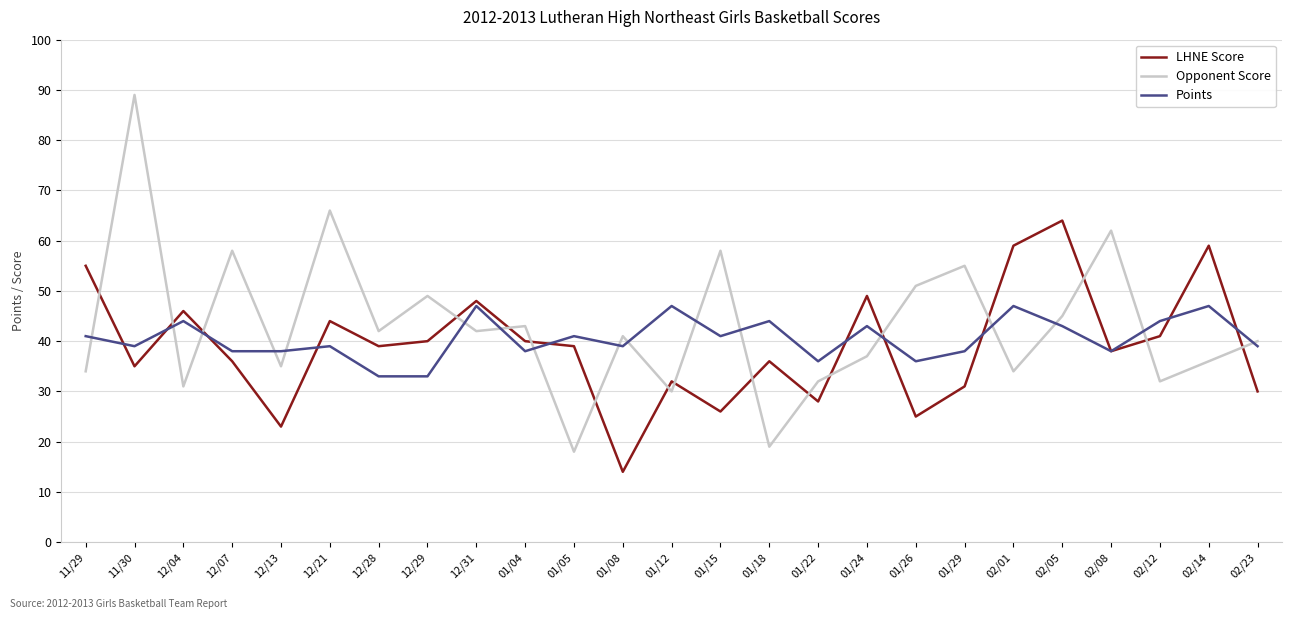

What is the difference between the highest and lowest values at 11/30?

54